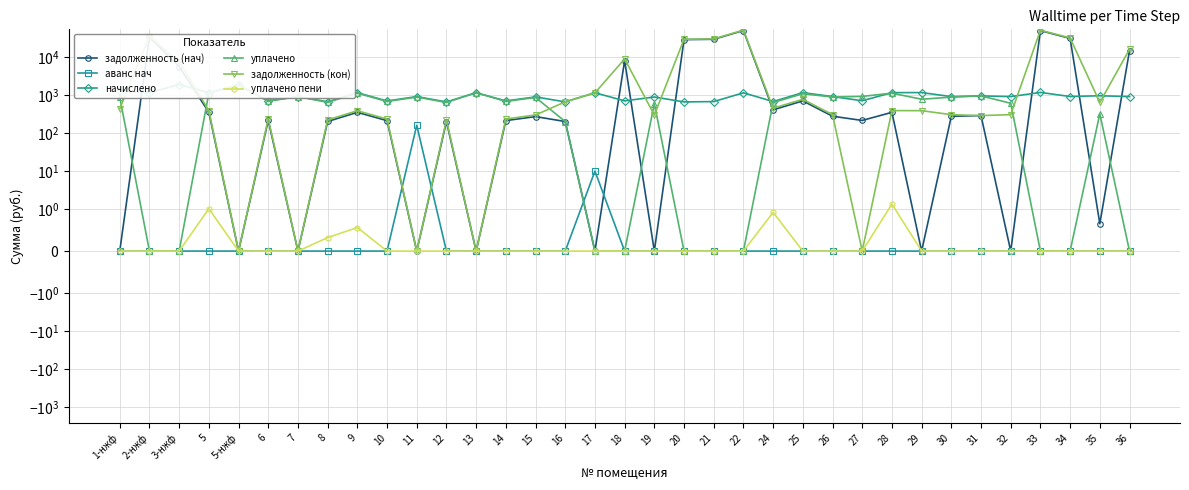

Where does the уплачено series first go above 687?

1-нжф